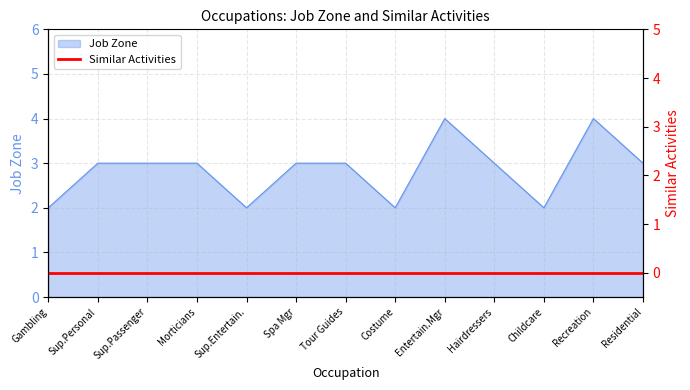

What is the sum of all values?

37